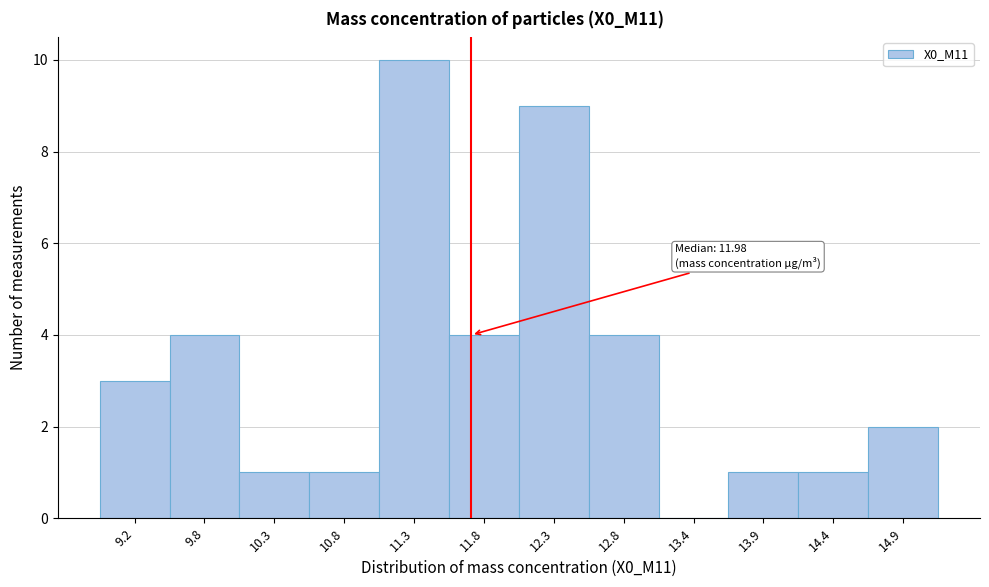

Reading right to left, what are all the values shown in this chart?

14.9=2	14.4=1	13.9=1	13.4=0	12.8=4	12.3=9	11.8=4	11.3=10	10.8=1	10.3=1	9.8=4	9.2=3